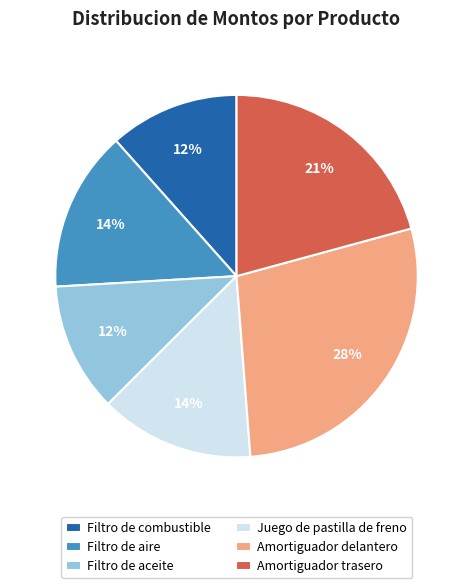

Count the number of slices in the pie.

6